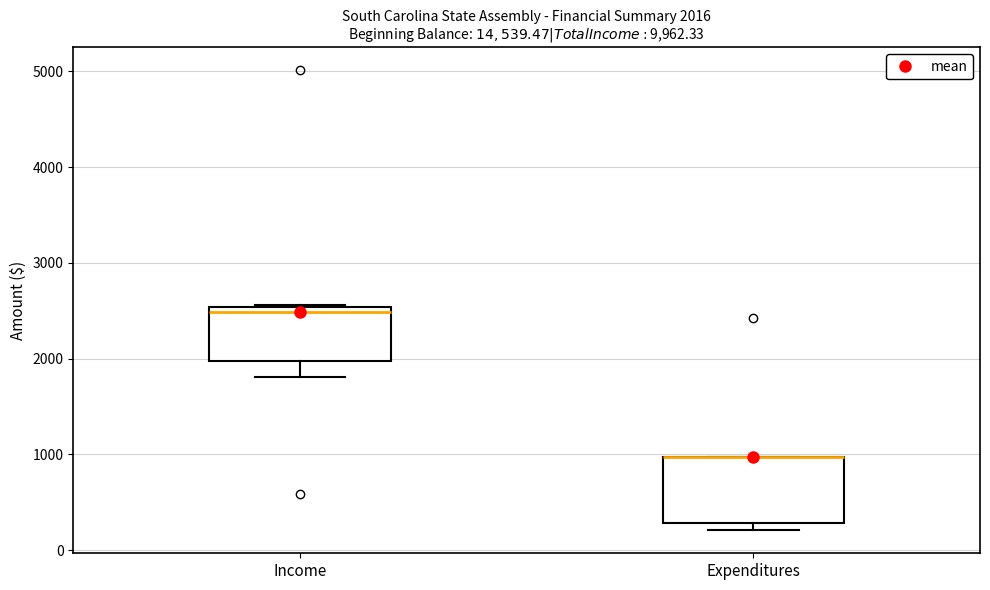

Which box is the tallest, from its lower edge to its upper edge?

Expenditures